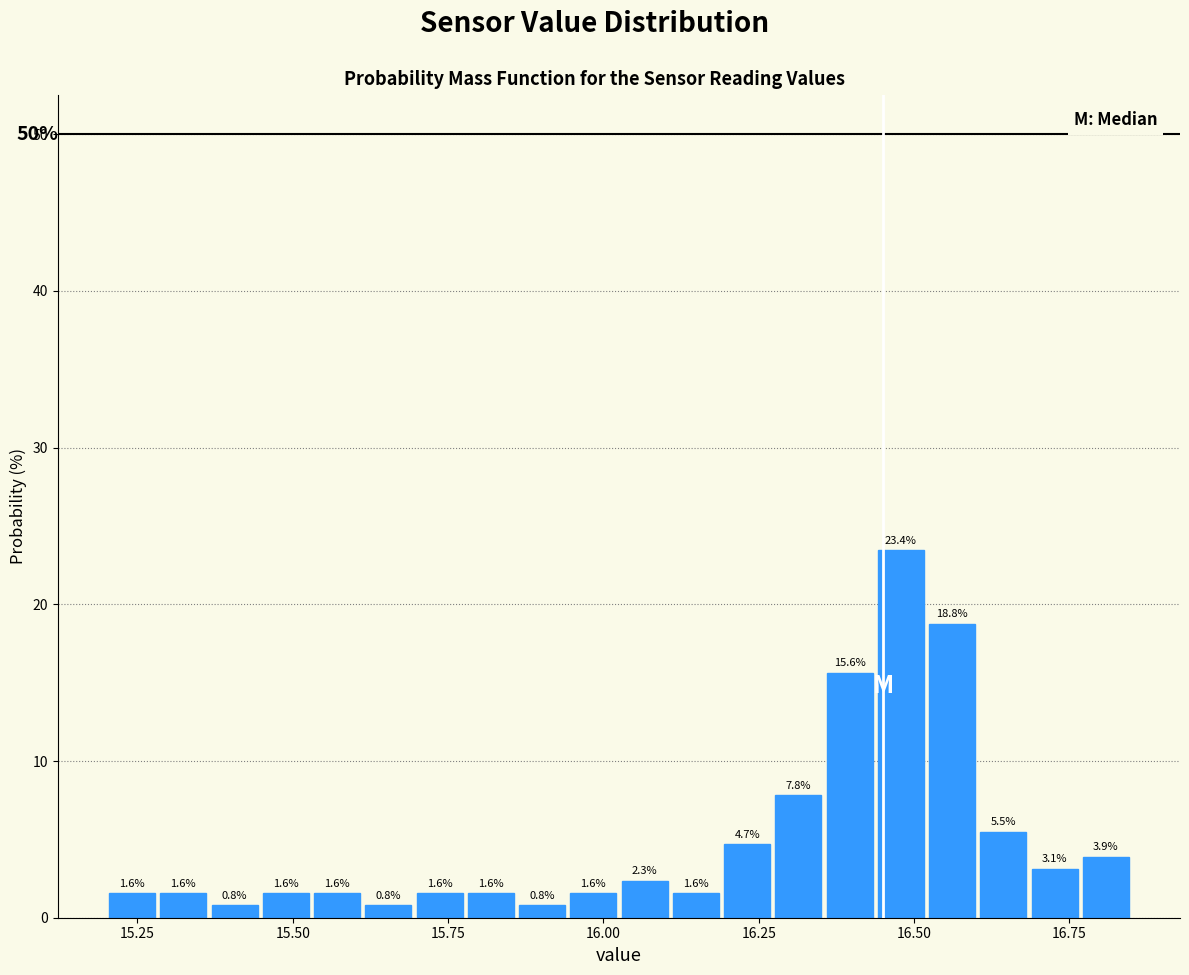

Around what value on the x-axis is the tallest bar? Give the approximate position of its centre, as read against the axis.

16.50